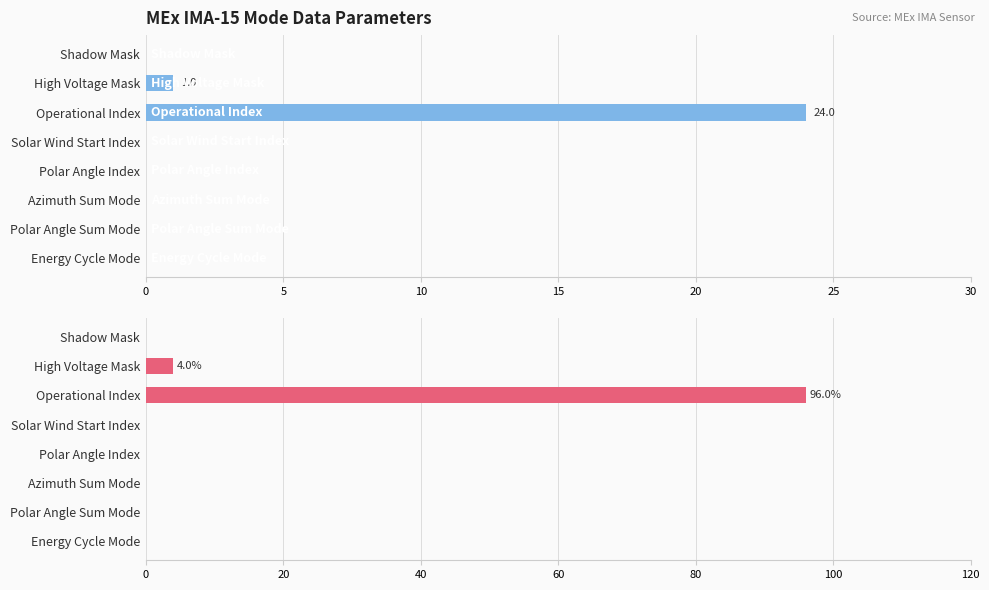

Rank the series by their average value, from highest to lowest.

Percentage (%), Count (Unitless)